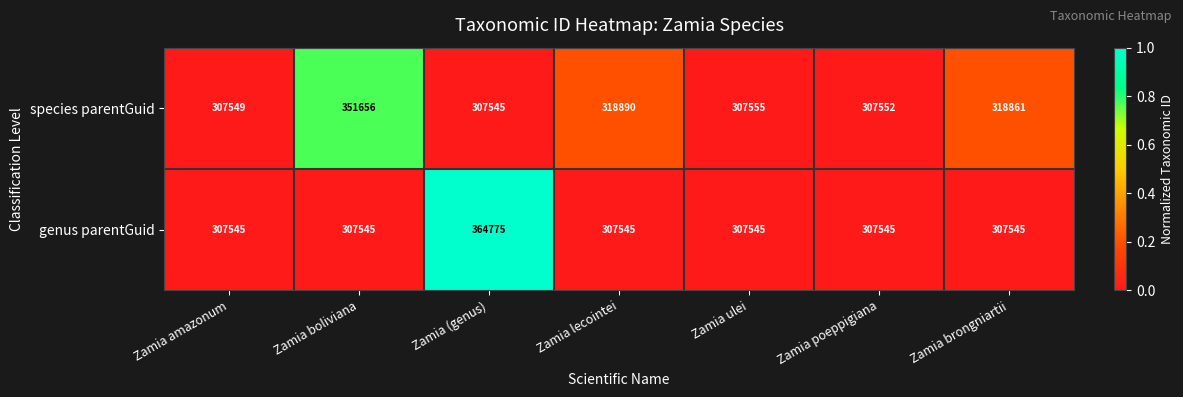

What is the difference between the highest and lowest values at Zamia (genus)?

57230